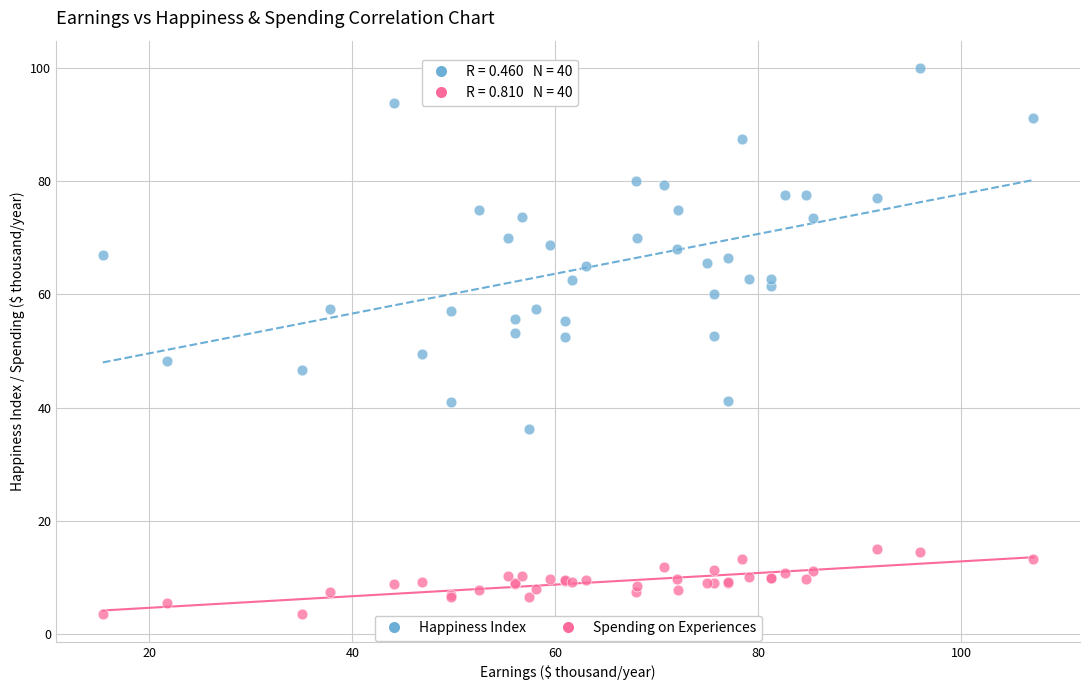

Which series reaches the maximum Y coordinate?

Happiness Index